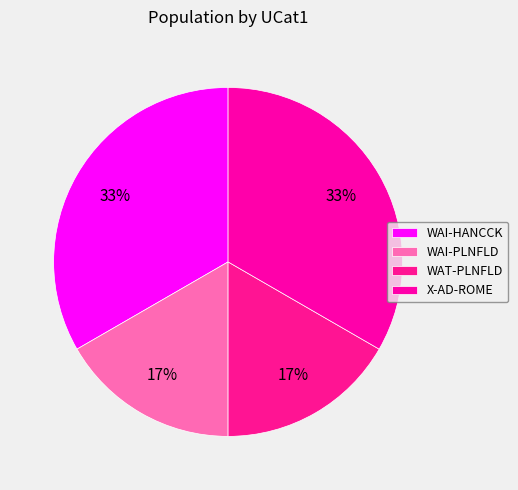

What percentage do WAT-PLNFLD and WAI-PLNFLD together represent?

33.3%